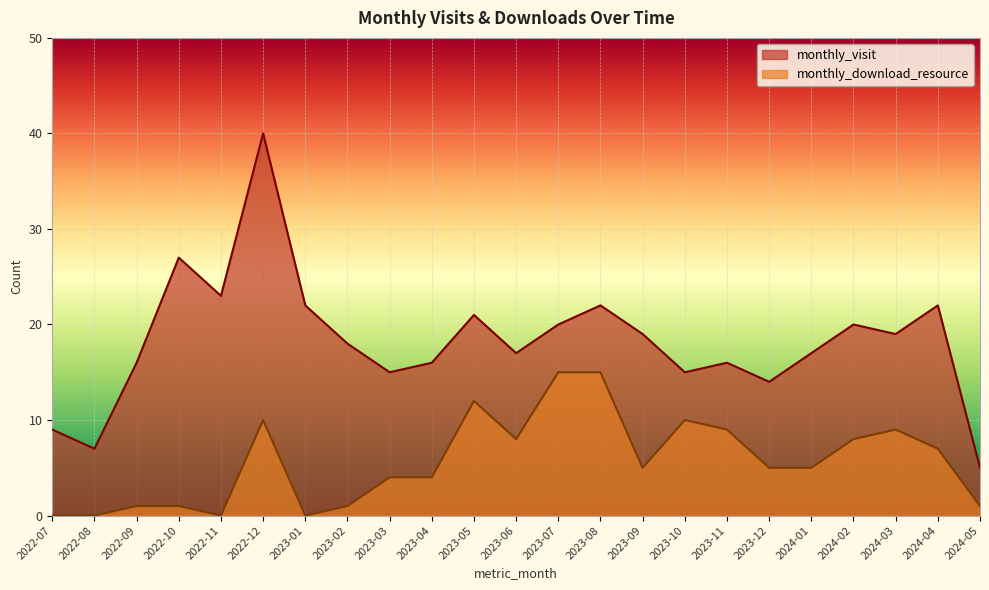

Which series has the largest total across all categories?

monthly_visit